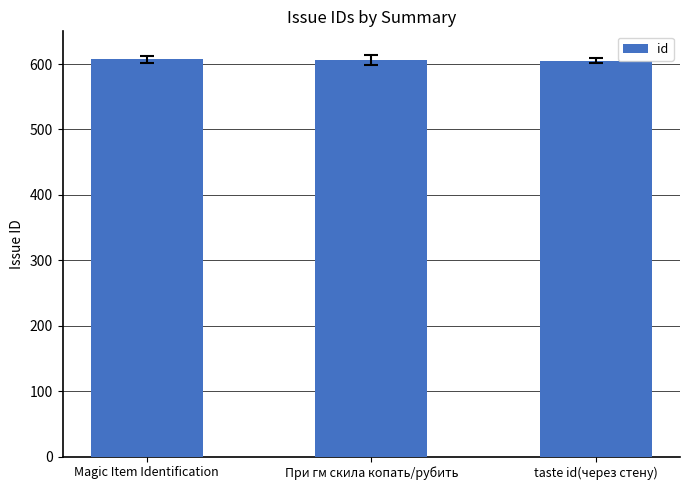

True or false: the data shows 607 at Magic Item Identification.

True